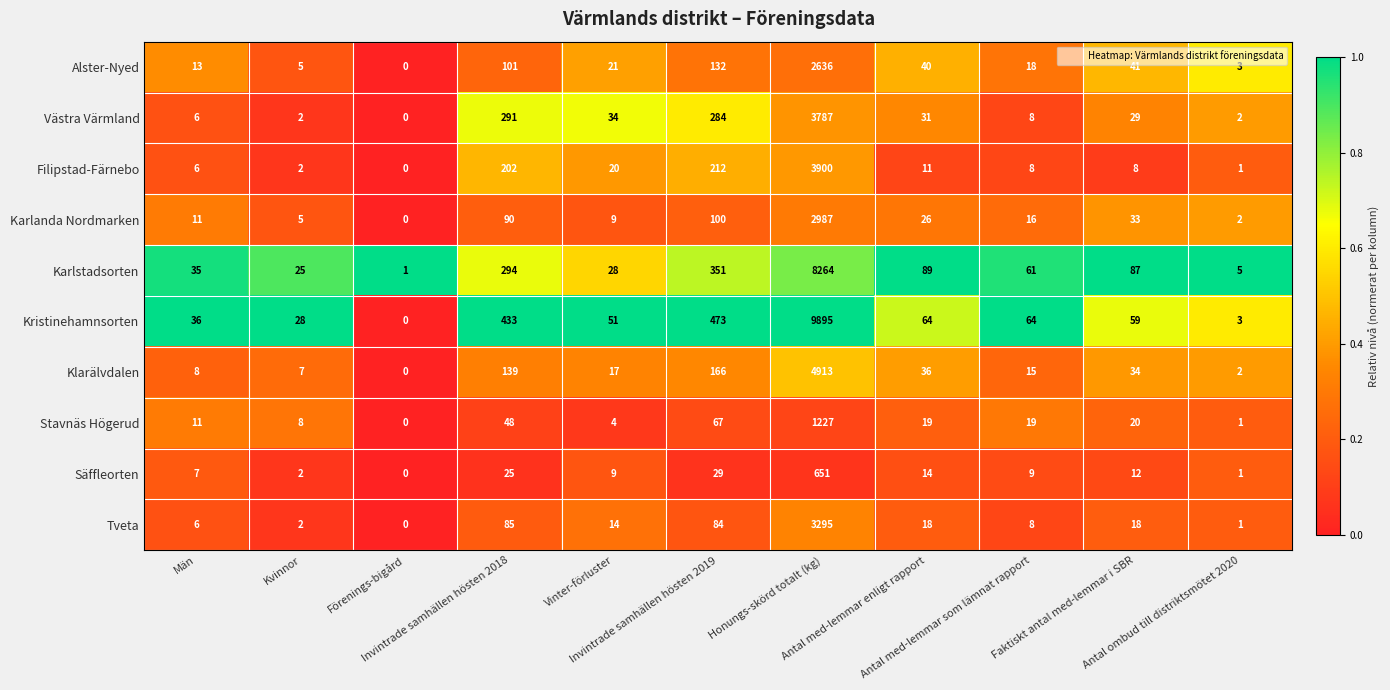

Which category has the highest value across all series?

Honungs-skörd totalt (kg)